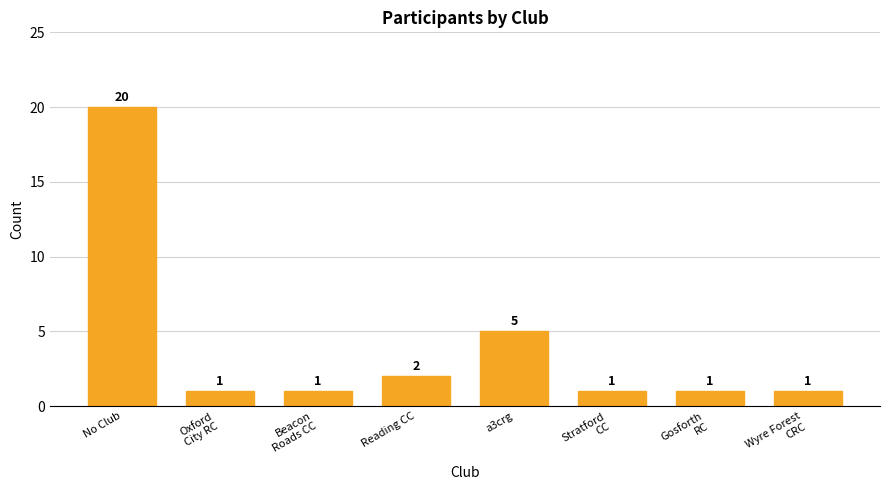

Reading left to right, transcribe all the data shown in this chart.

20	1	1	2	5	1	1	1